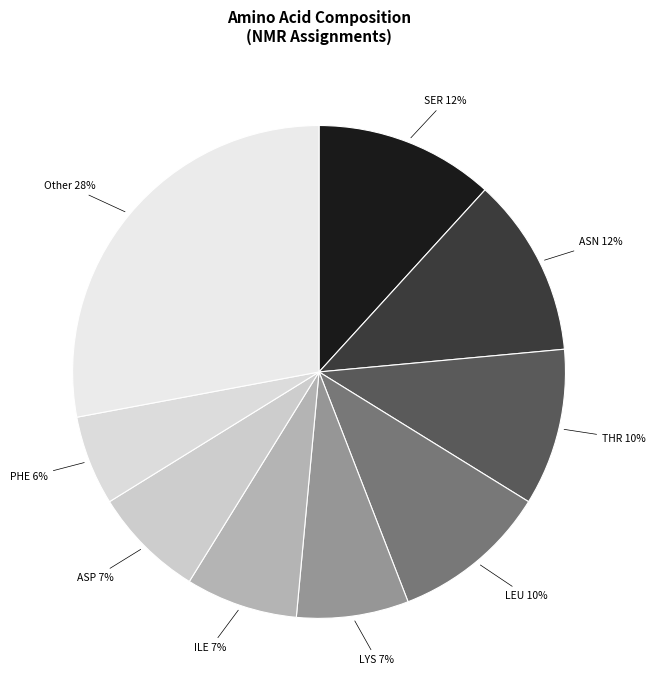

Which has a higher value, PHE or SER?

SER